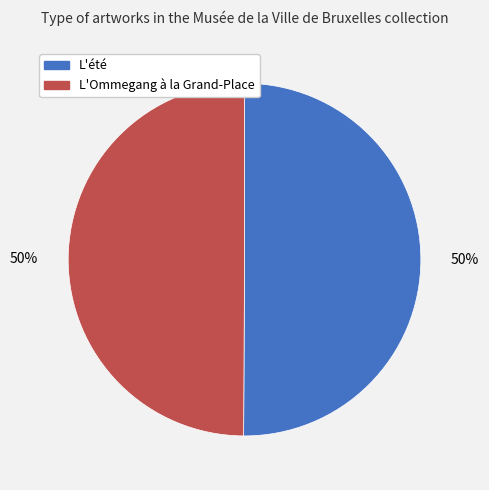

To the nearest percent, what is the average slice percentage?

50%